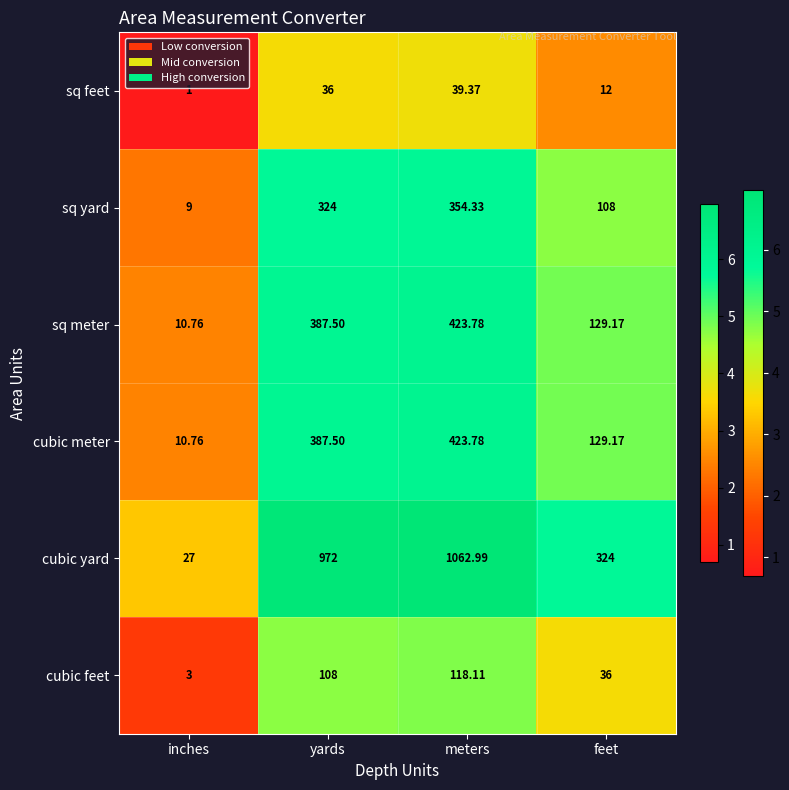

What is the greatest value displayed?

1063.0